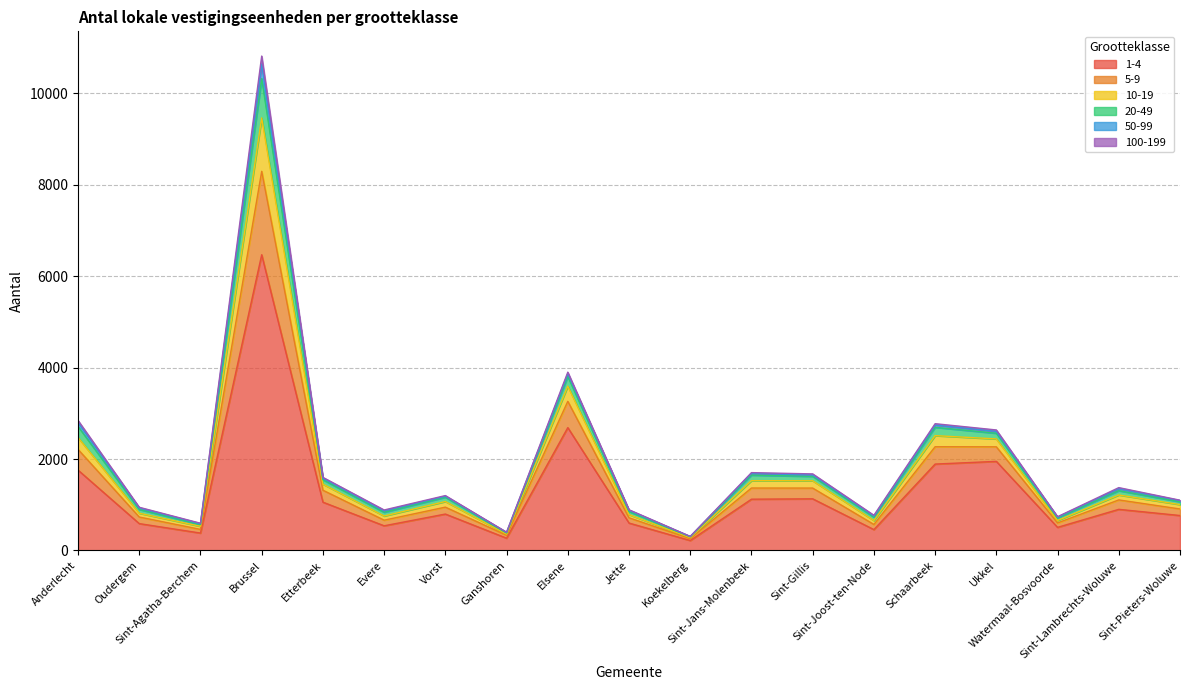

What are all the series names shown in the legend?

1-4, 5-9, 10-19, 20-49, 50-99, 100-199